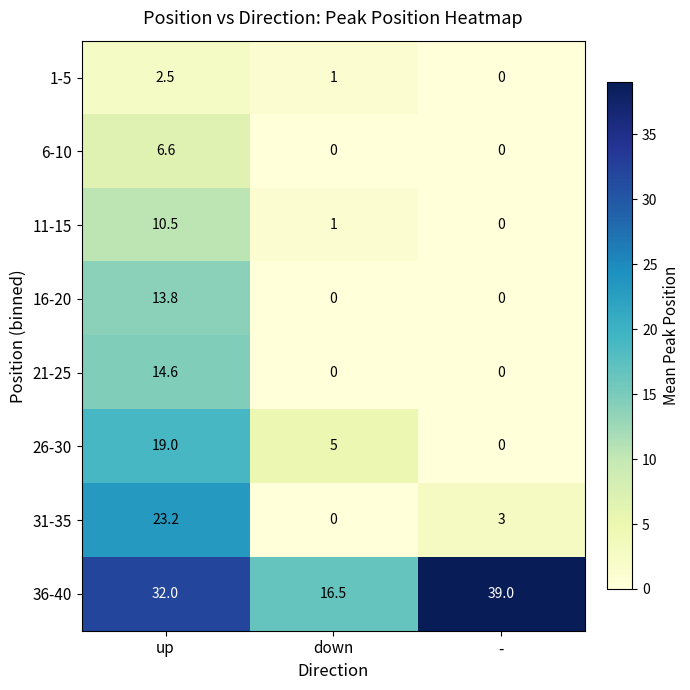

At which category is the sum across all series the highest?

up